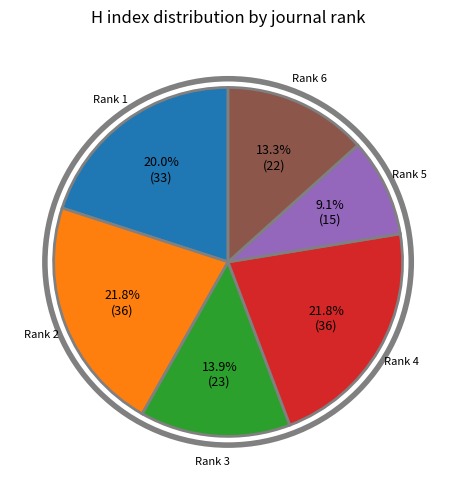

Does any single category account for the majority?

No